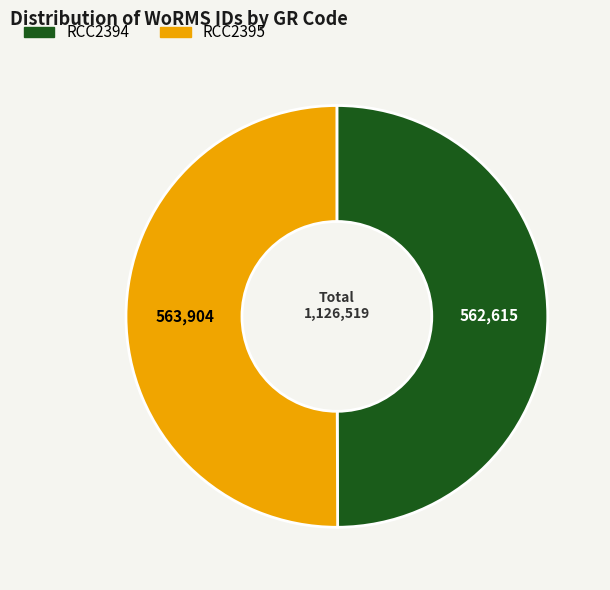

Do RCC2395 and RCC2394 together represent more than half of the pie?

Yes